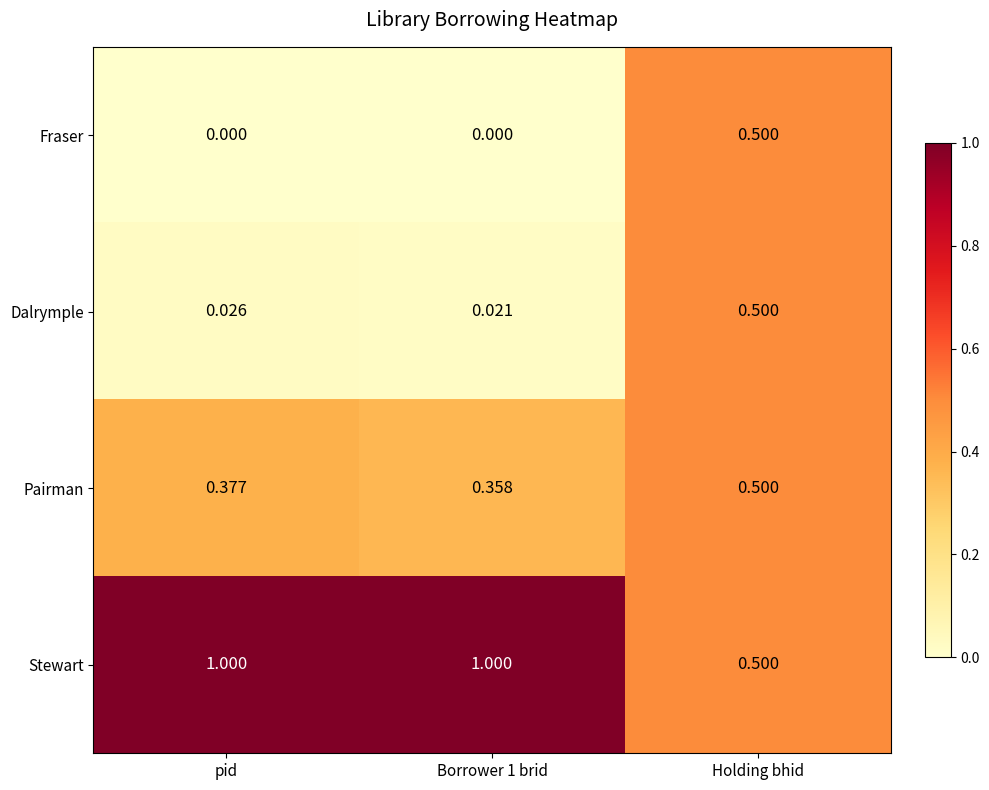

At which label does Stewart reach its minimum?

Holding bhid